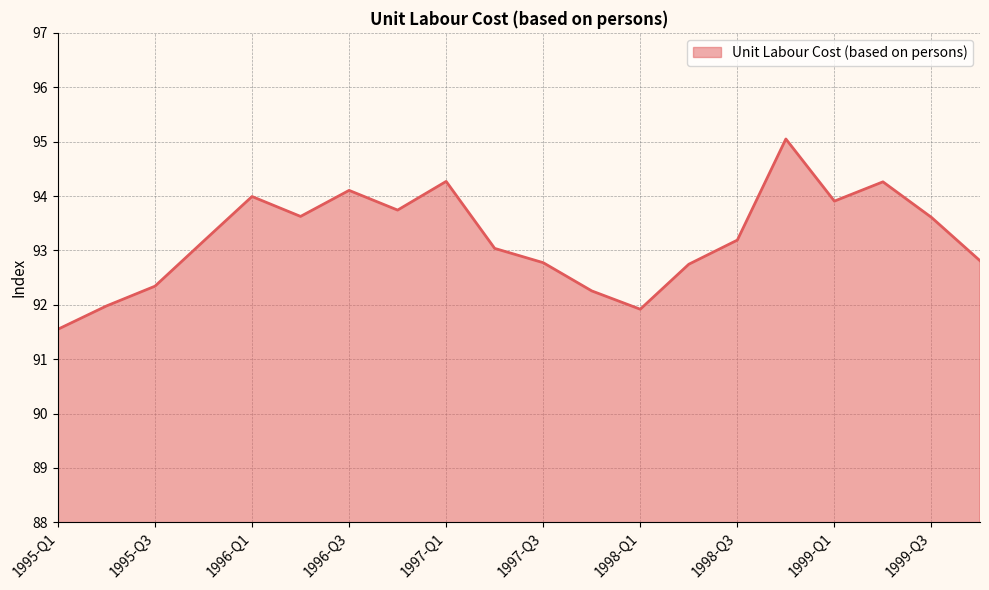

What is the smallest value displayed?

91.6